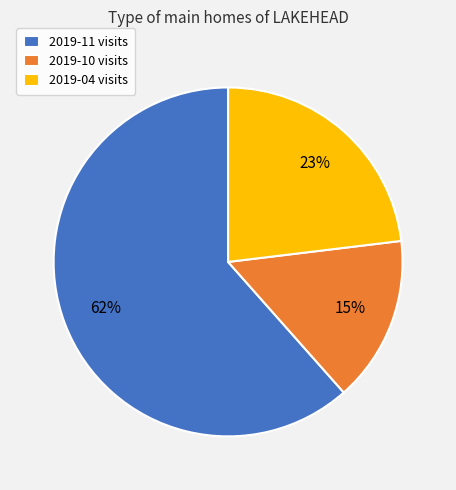

The 2019-04 slice represents 23% of the pie. True or false?

True